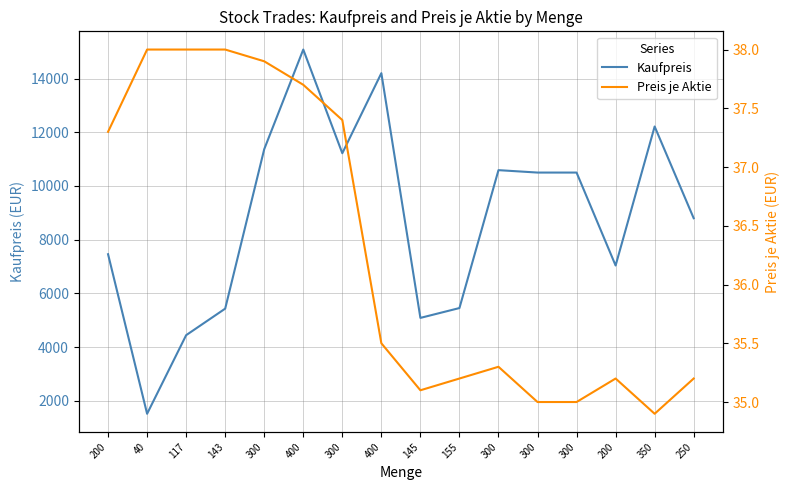

True or false: Kaufpreis and Preis je Aktie cross at least once.

False